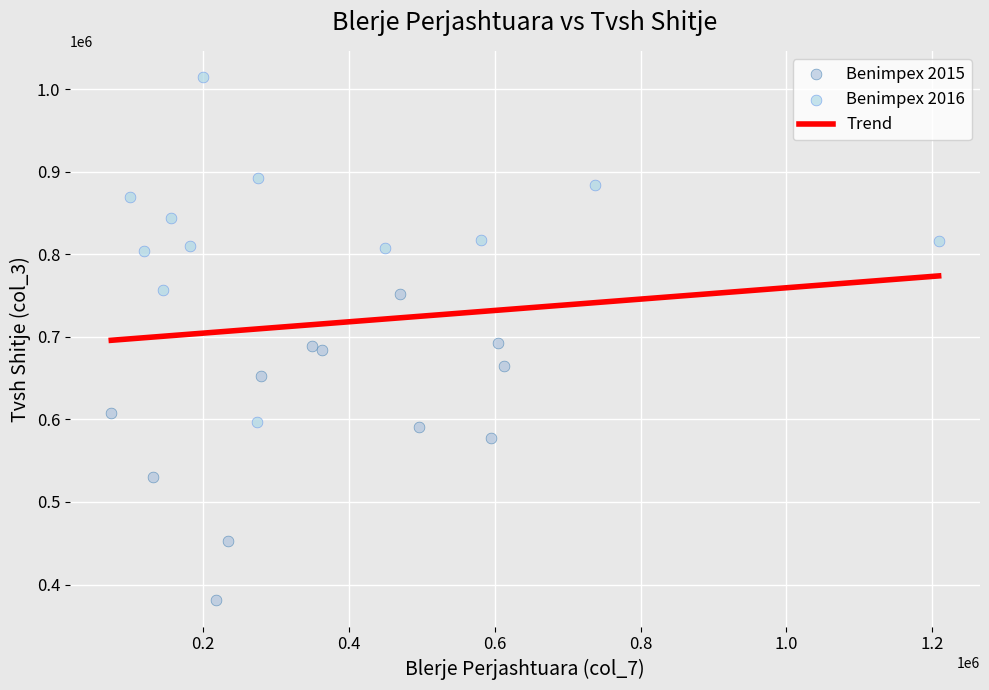

Which series contains the lowest Y value?

Benimpex 2015